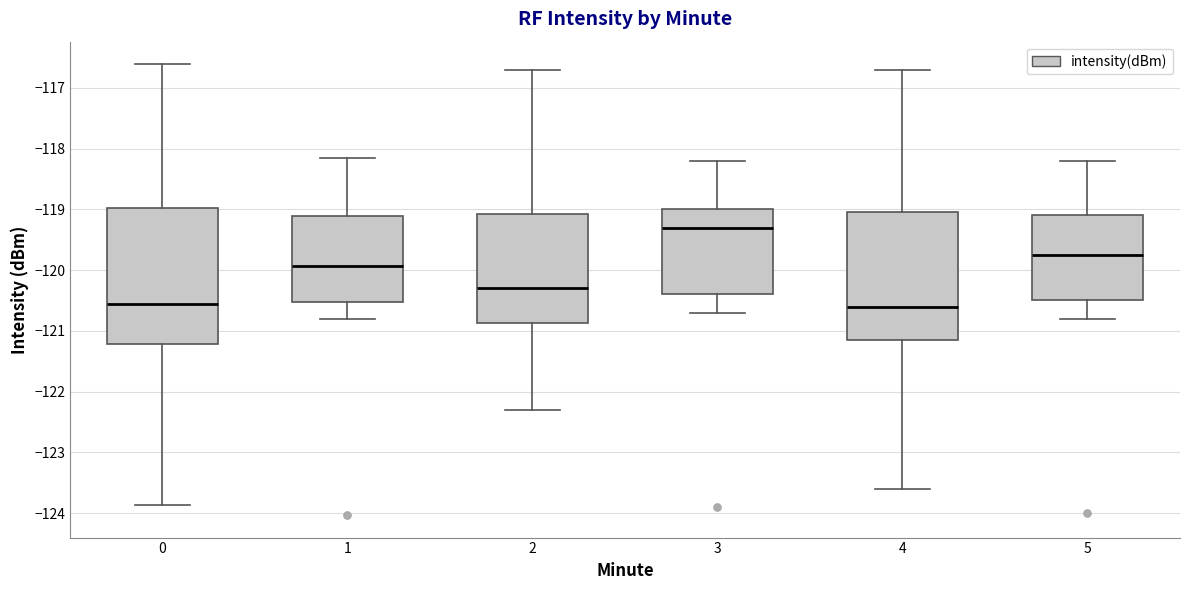

Comparing the boxes themselves (not the whiskers), which one is the tallest?

0